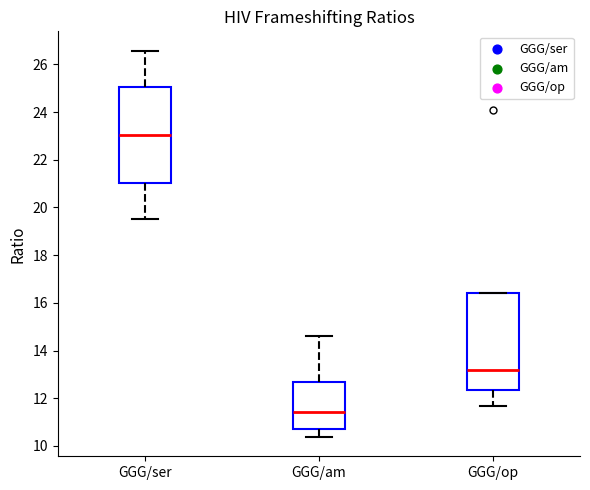

Reading left to right, transcribe this box plot: for each box, give where its median line is, the range the box spans, and where its two whiskers end, as read against the y-axis. The values are not printed on the chart, so give them approximately, as read against the axis.

GGG/ser: median 23.0, box 21.0 to 25.0, whiskers 19.6 to 26.6
GGG/am: median 11.4, box 10.6 to 12.6, whiskers 10.4 to 14.6
GGG/op: median 13.2, box 12.4 to 16.4, whiskers 11.6 to 16.4